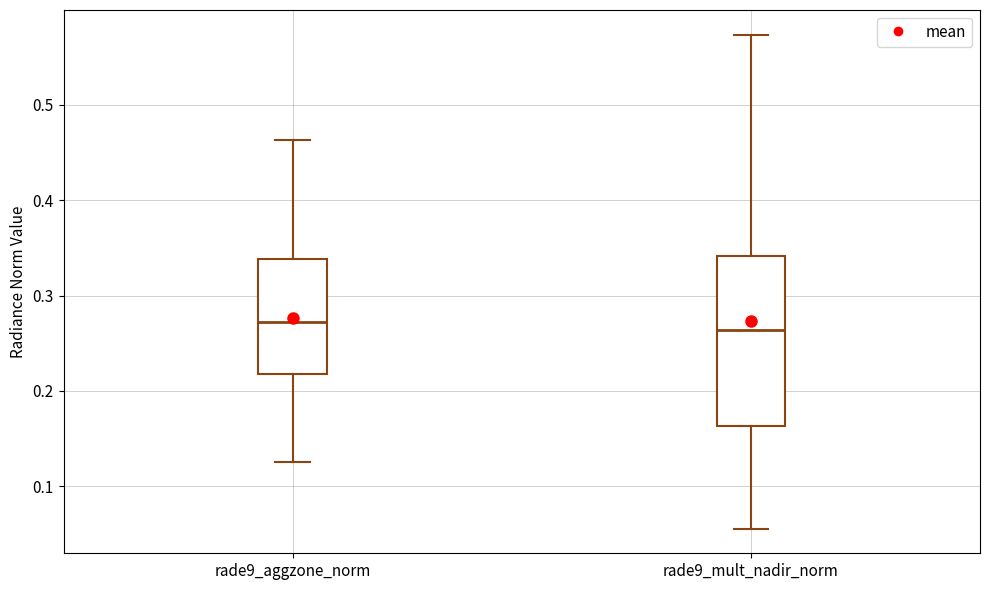

Reading left to right, read every box against the y-axis: the position of its median line, the range the box covers, and the ends of its whiskers. The values are not printed on the chart, so give them approximately, as read against the axis.

rade9_aggzone_norm: median 0.27, box 0.22 to 0.34, whiskers 0.13 to 0.46
rade9_mult_nadir_norm: median 0.26, box 0.16 to 0.34, whiskers 0.06 to 0.57